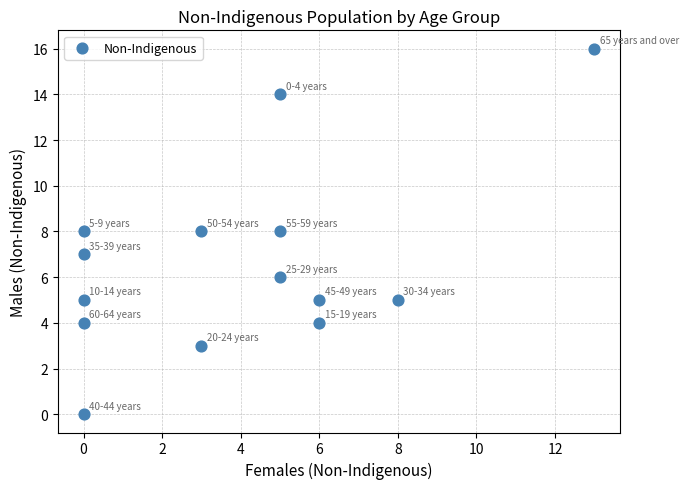

What is the range of X values (max minus min)?

13